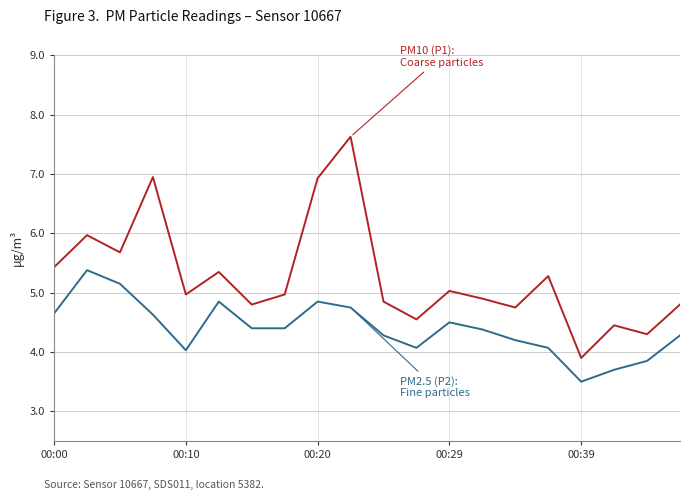

What is the maximum value shown in the chart?

7.6